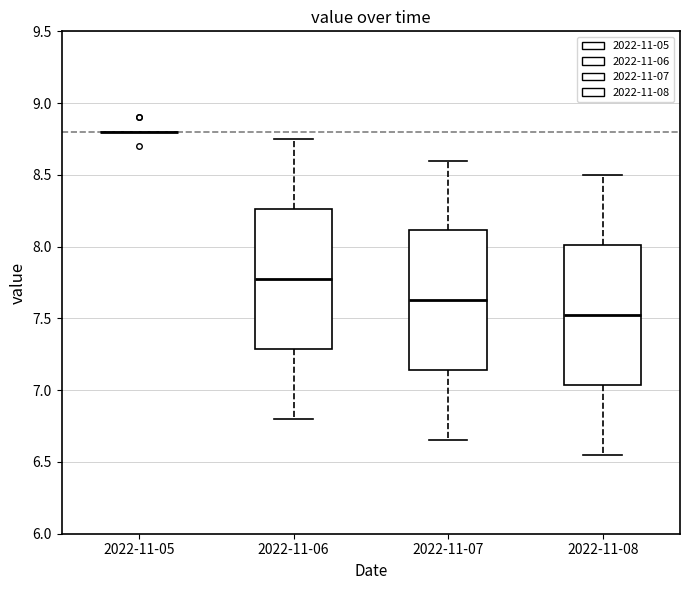

Reading left to right, transcribe this box plot: for each box, give where its median line is, the range the box spans, and where its two whiskers end, as read against the y-axis. The values are not printed on the chart, so give them approximately, as read against the axis.

2022-11-05: box collapsed to a line at 8.80, whiskers 8.80 to 8.80
2022-11-06: median 7.80, box 7.30 to 8.25, whiskers 6.80 to 8.75
2022-11-07: median 7.65, box 7.15 to 8.10, whiskers 6.65 to 8.60
2022-11-08: median 7.55, box 7.05 to 8.00, whiskers 6.55 to 8.50